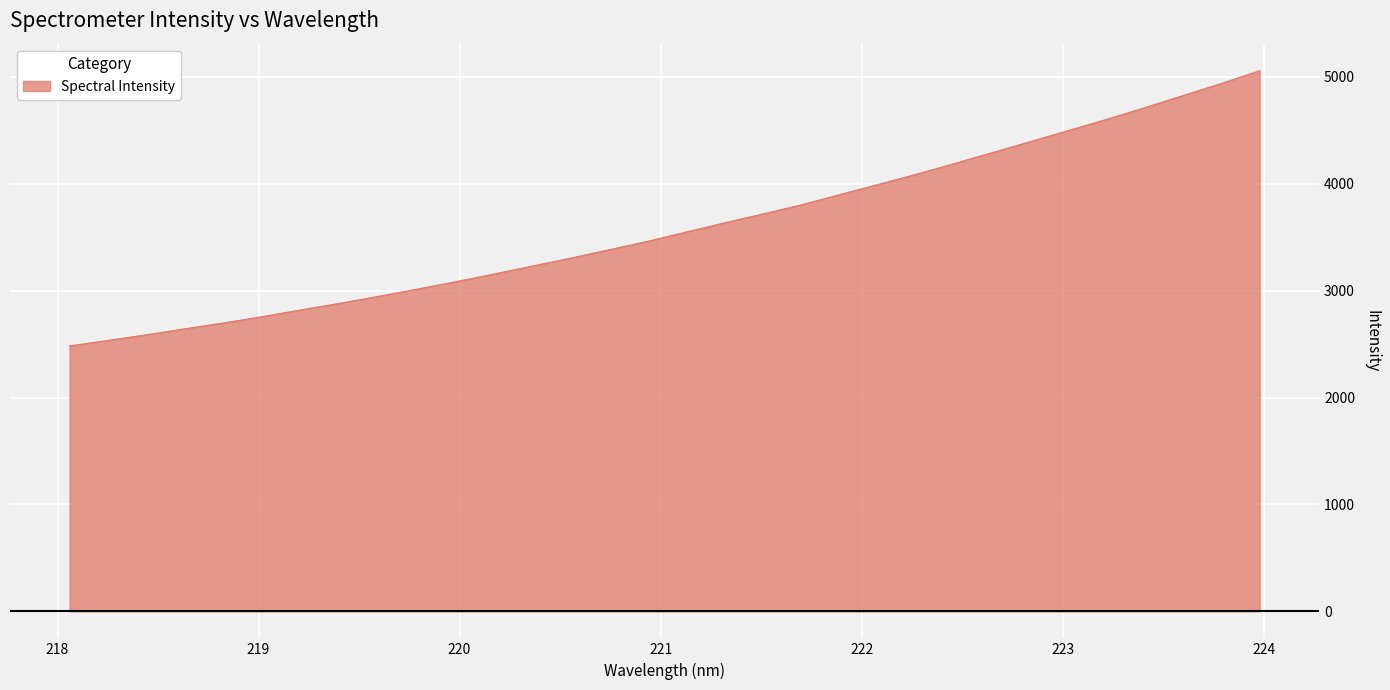

What is the maximum value shown in the chart?

5057.9